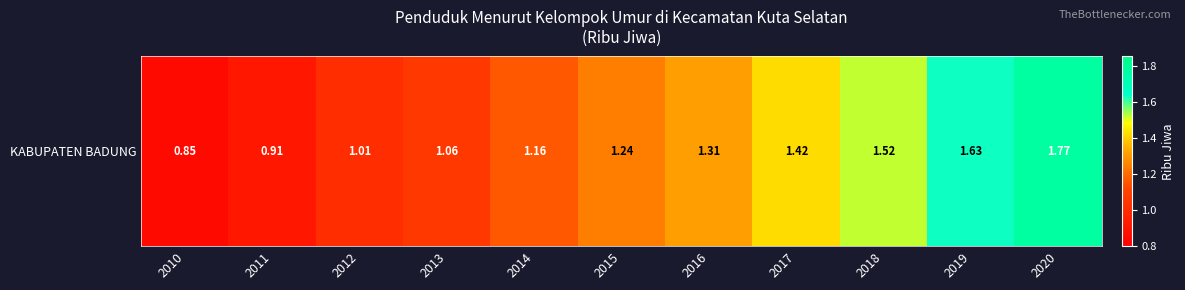

Approximately how many times larger is the value at 2010 compared to 2016?

0.6